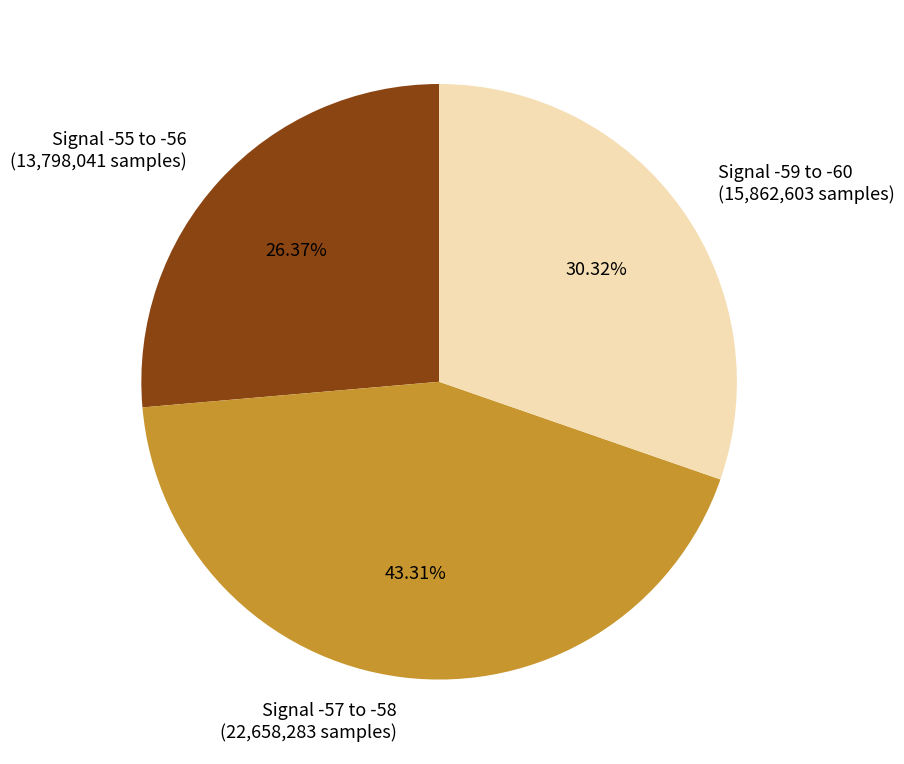

Does Signal -57 to -58 (22,658,283 samples) account for over 50% of the chart?

No